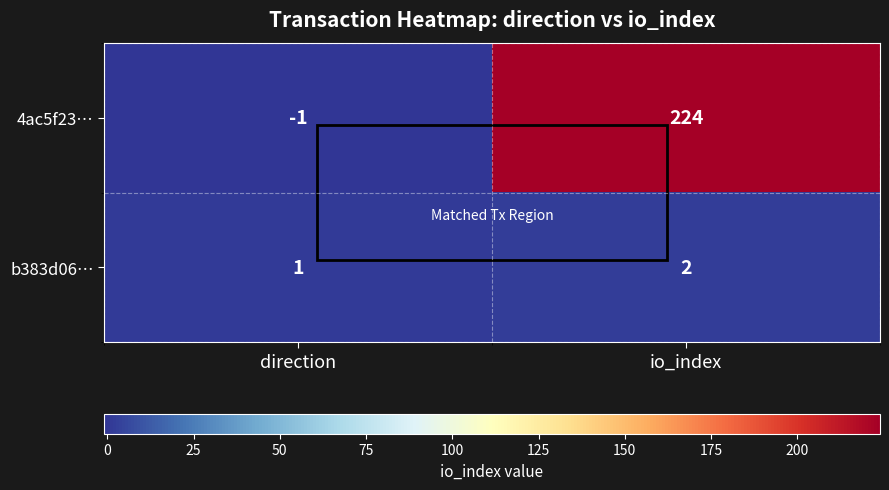

At which category does the chart reach its minimum across all series?

direction